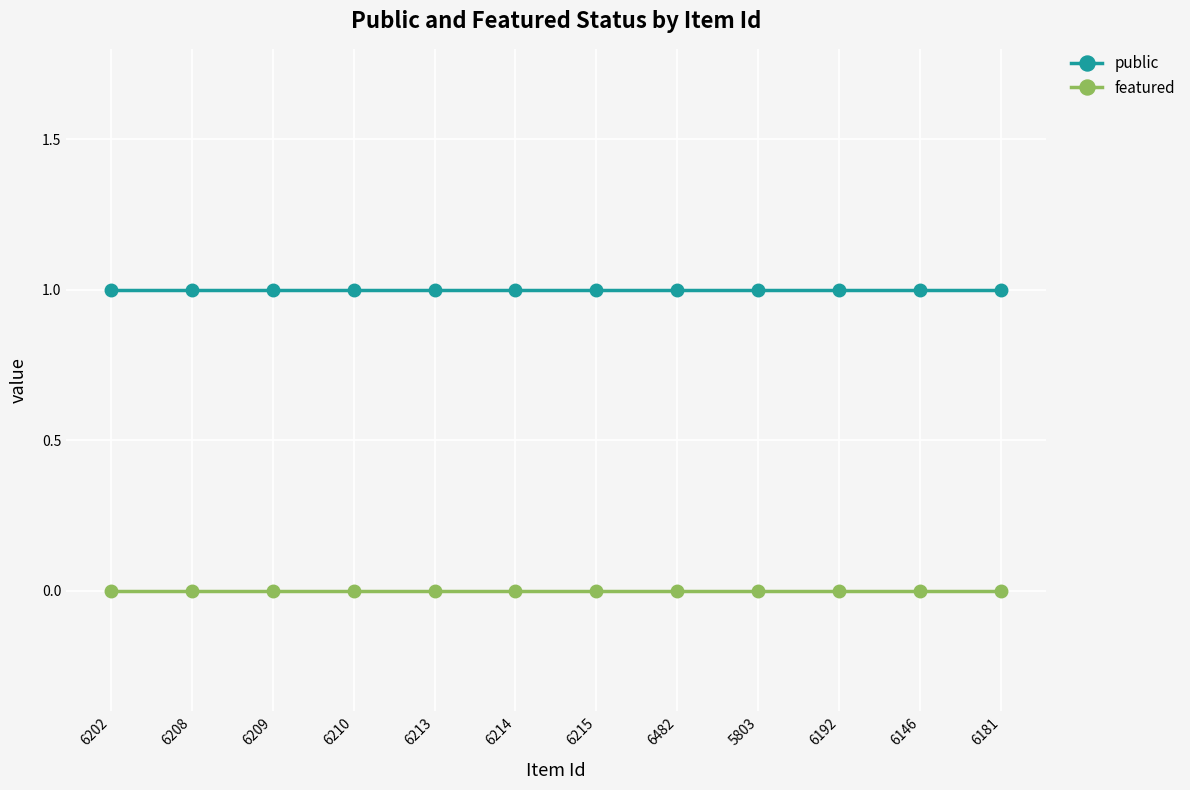

List the series in order of their peak value, lowest first.

featured, public